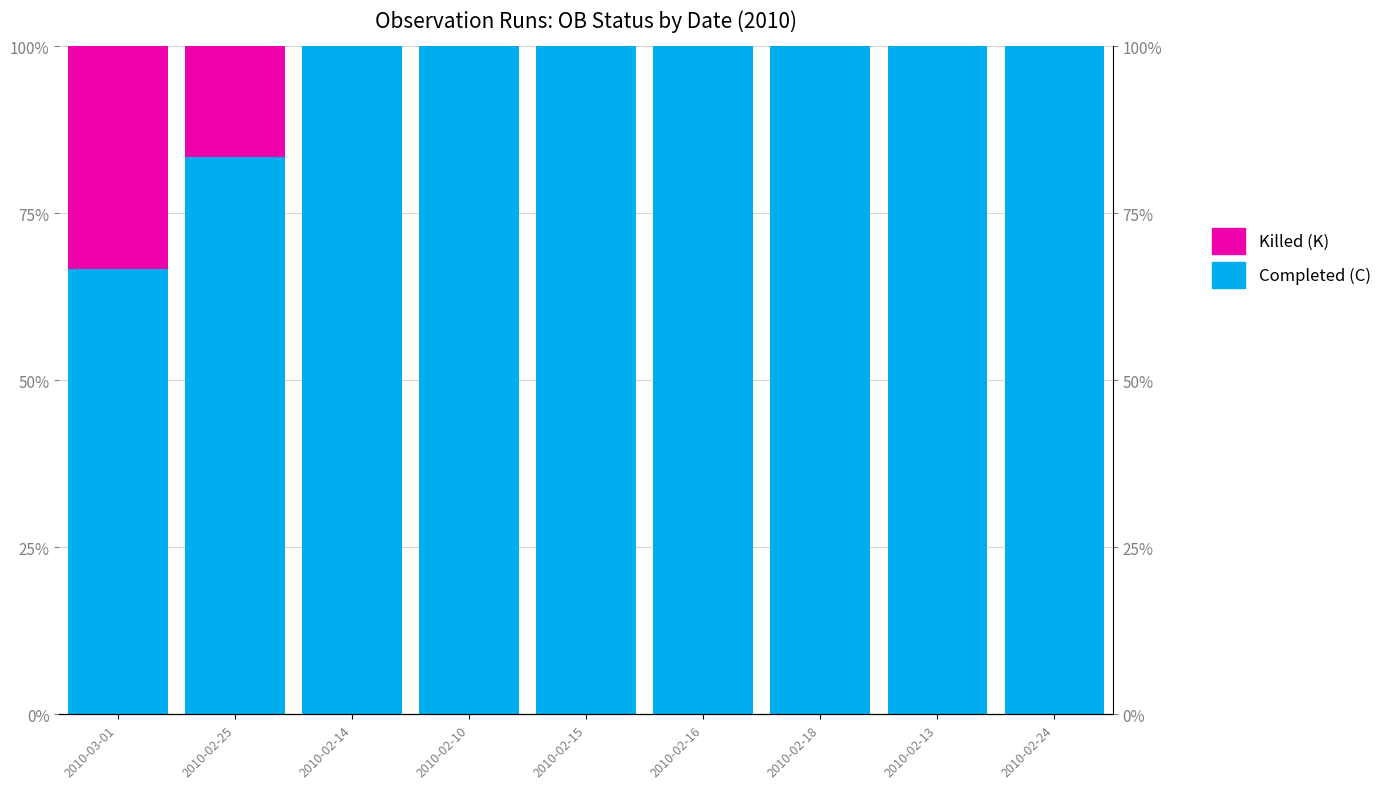

What is the value of the Killed (K) bar at the 2nd from the left?

0.2